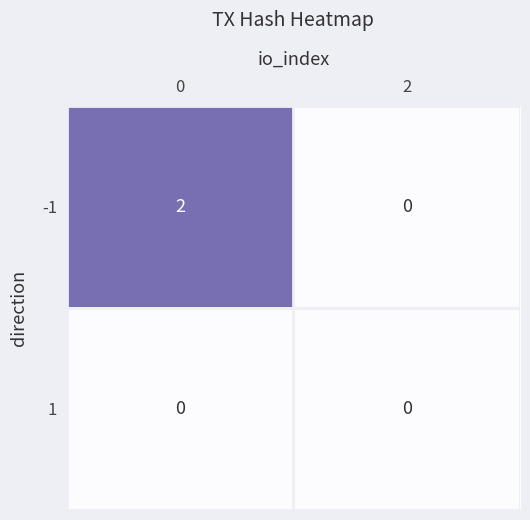

List the series in order of their peak value, lowest first.

1, -1